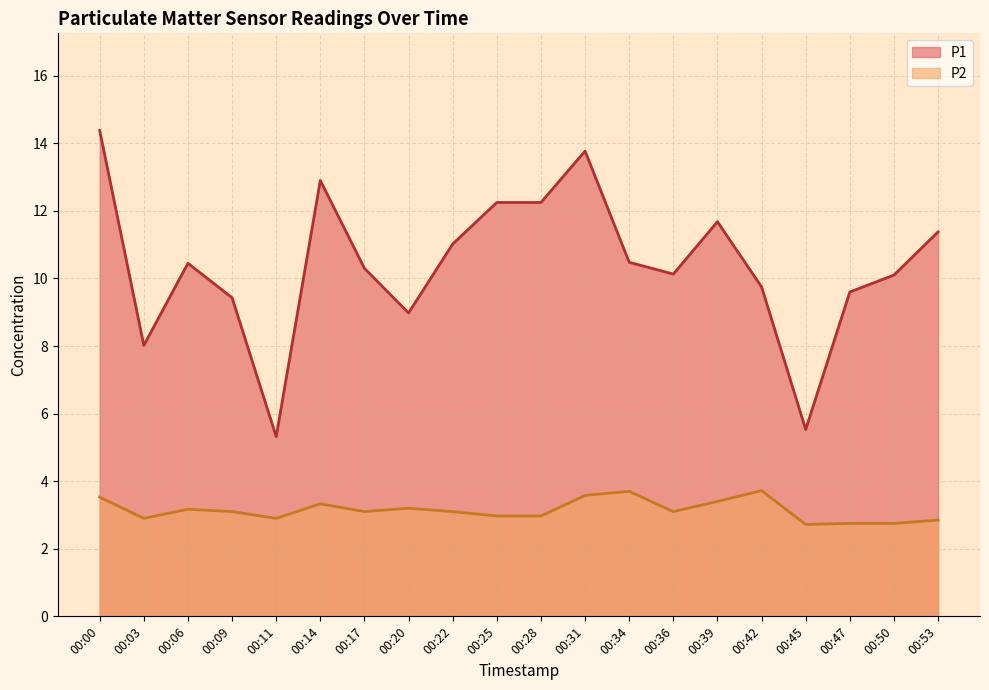

True or false: P2 and P1 cross at least once.

False